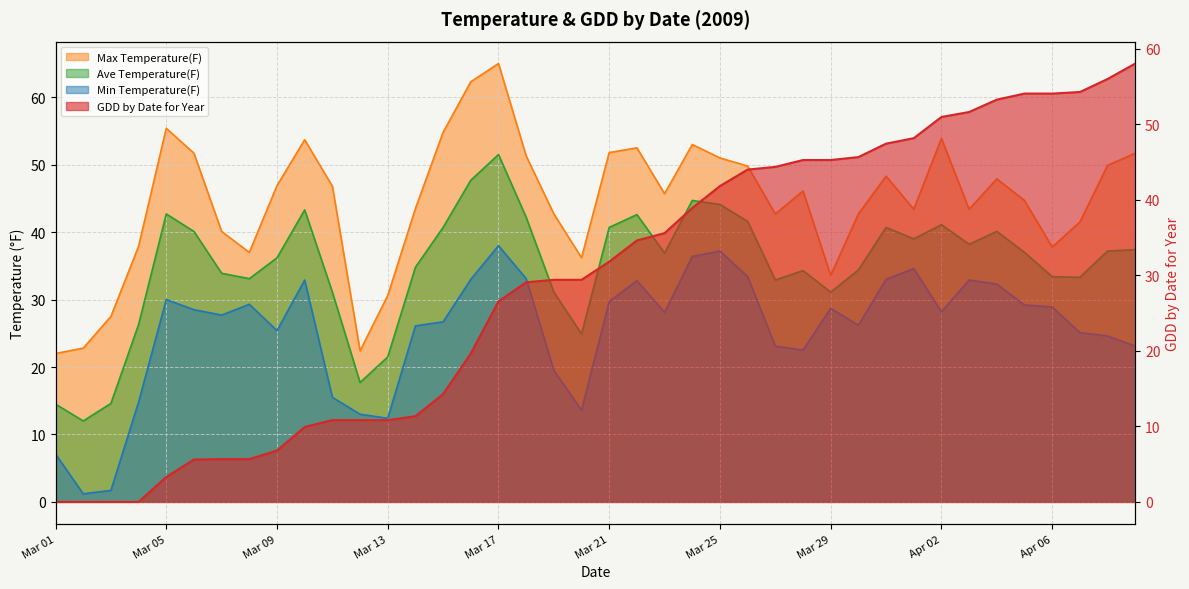

What is the spread (max minus min) of values at 2009-04-03?

18.7